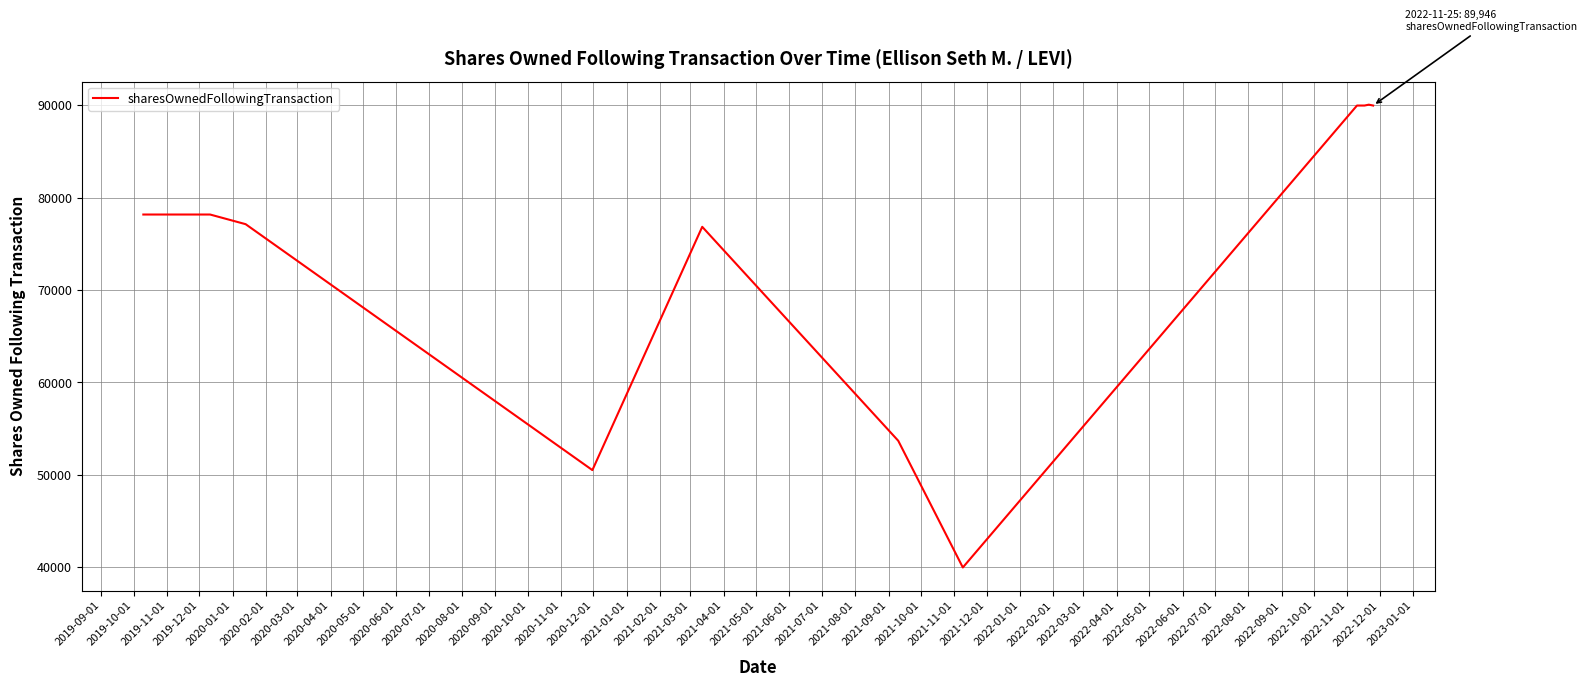

What is the greatest value displayed?

90040